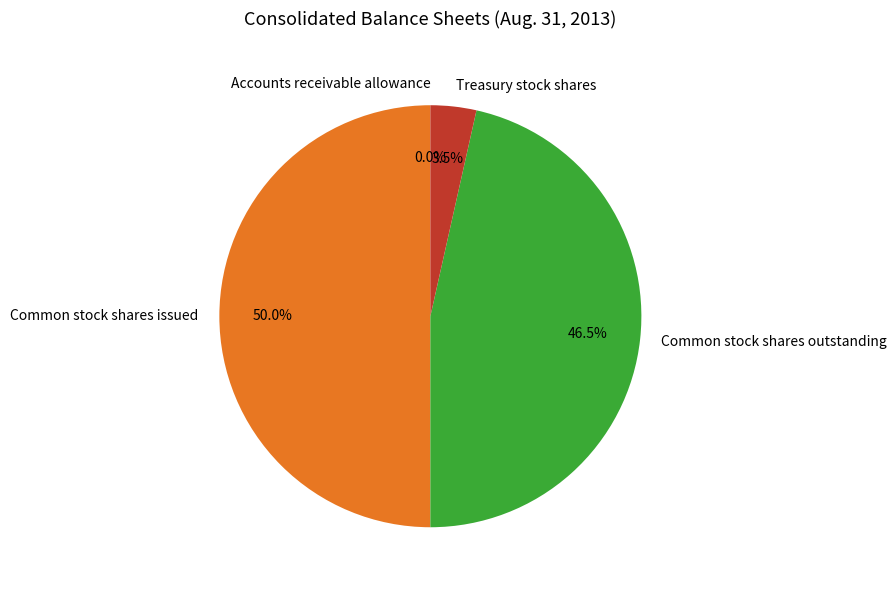

Does Common stock shares outstanding represent more than half of the total?

No